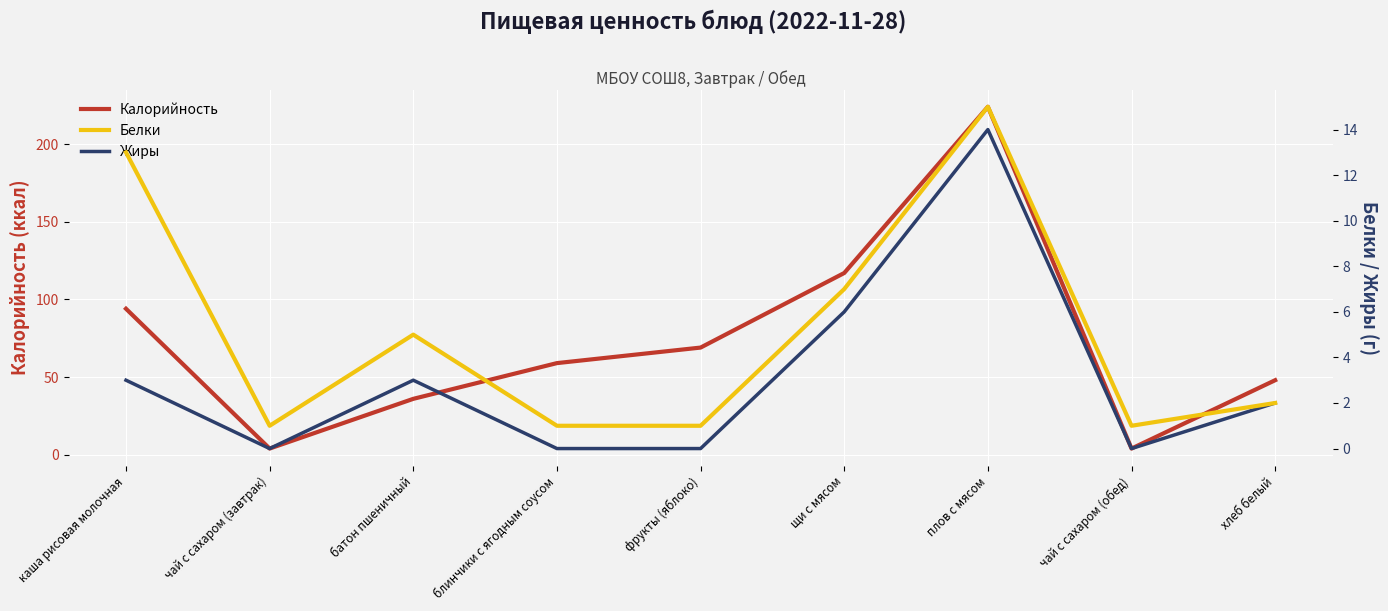

How many interior local valleys does the Белки series have?

2